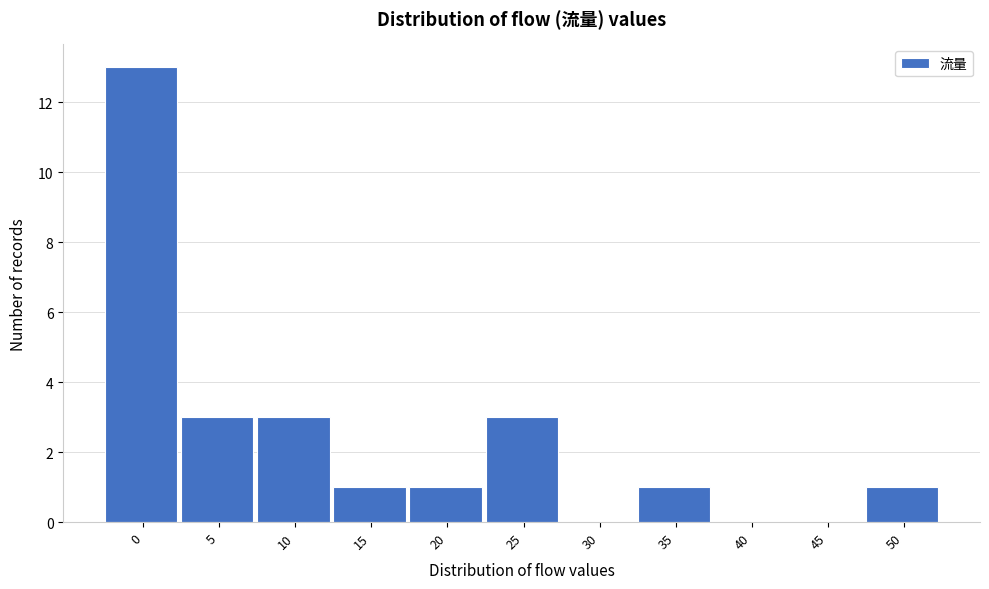

Reading left to right, extract all data points from this chart.

0=13	5=3	10=3	15=1	20=1	25=3	30=0	35=1	40=0	45=0	50=1